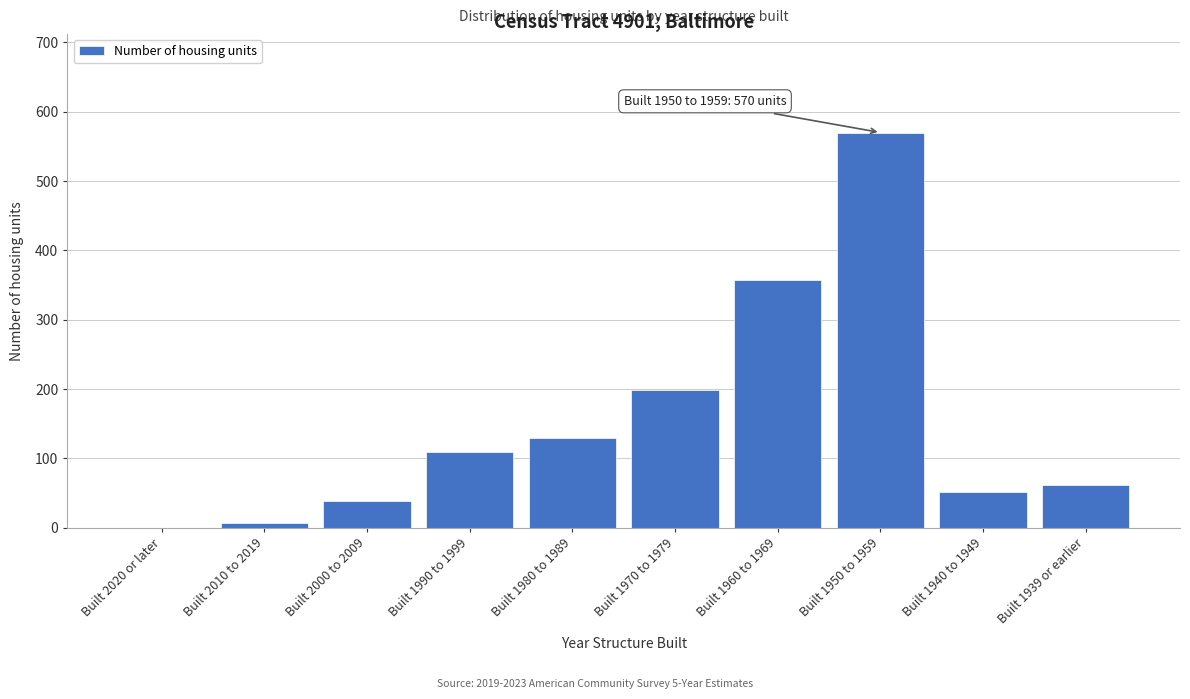

Reading left to right, list all the values displayed in this chart.

Built 2020 or later=0	Built 2010 to 2019=6	Built 2000 to 2009=38	Built 1990 to 1999=109	Built 1980 to 1989=129	Built 1970 to 1979=199	Built 1960 to 1969=357	Built 1950 to 1959=570	Built 1940 to 1949=51	Built 1939 or earlier=61